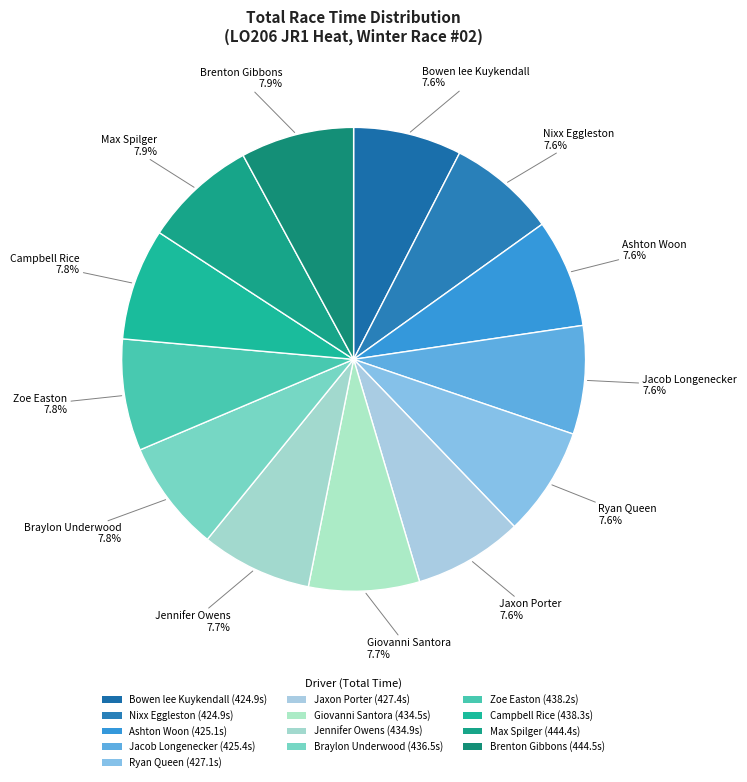

Count the number of slices in the pie.

13